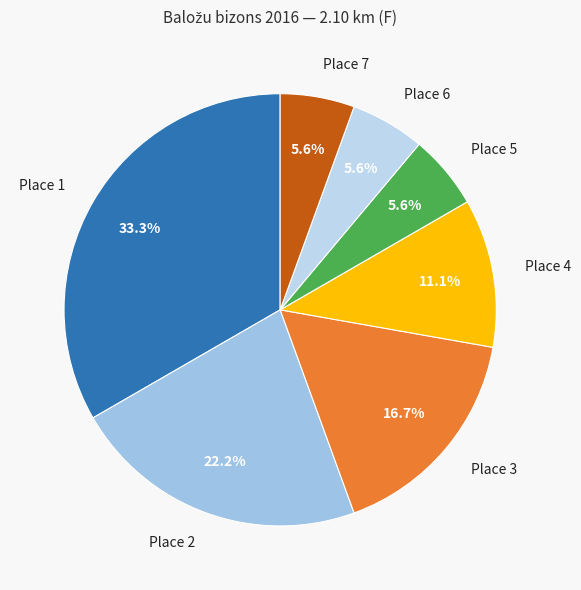

Approximately how many times larger is the value at Place 1 compared to Place 2?

1.5